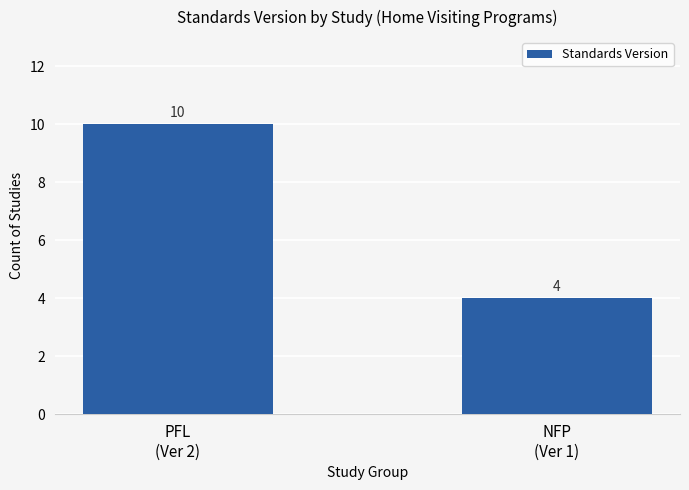

The chart shows a value of 4 at NFP
(Ver 1). True or false?

True